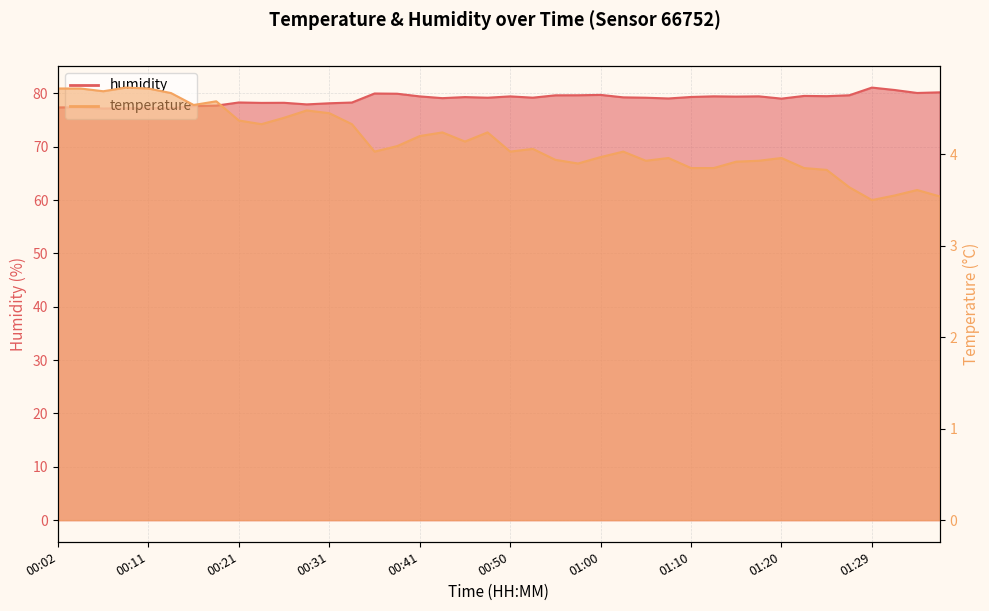

What is the minimum value shown in the chart?

3.5